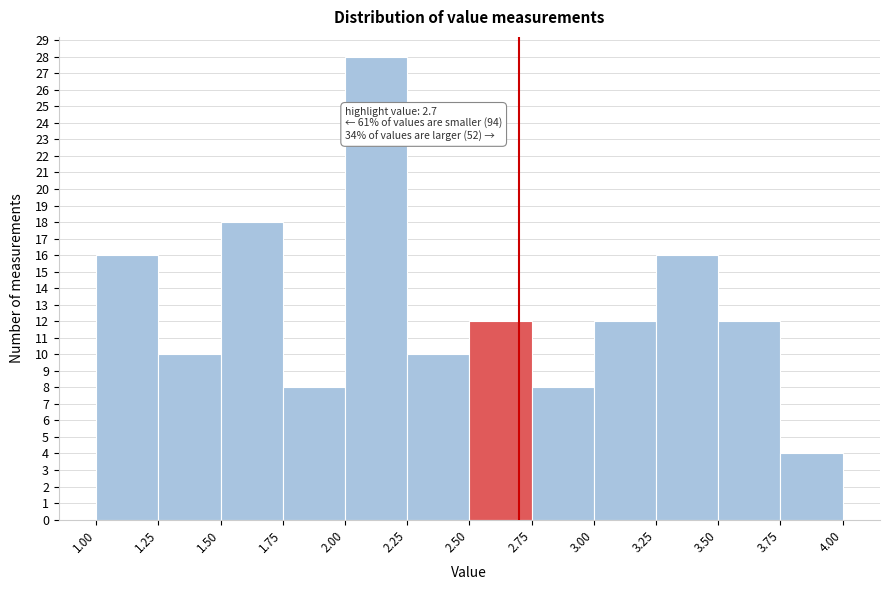

Which range on the x-axis has the tallest bar?

2.00 to 2.25